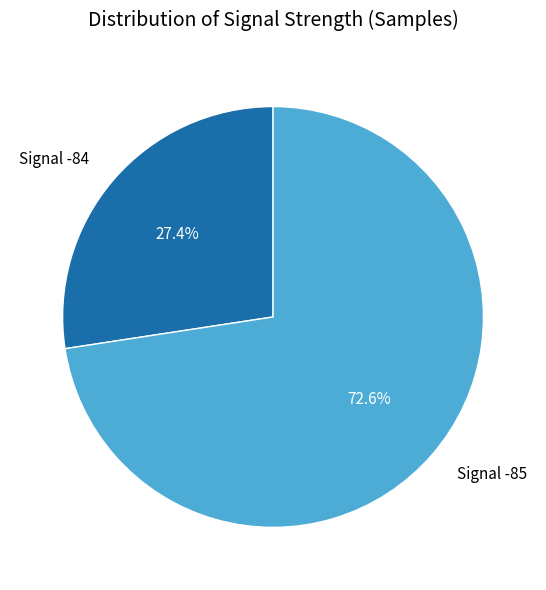

Which slice represents more than half of the pie?

Signal -85